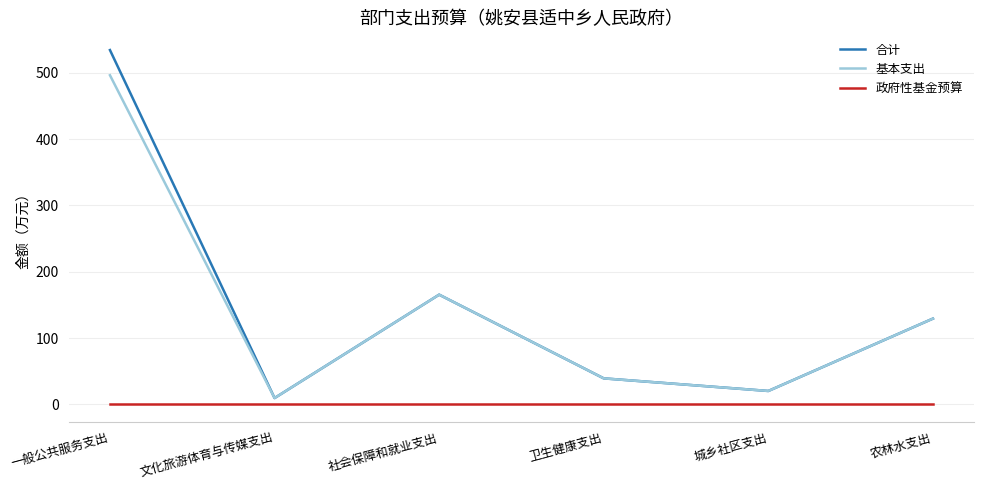

How many lines are shown in the chart?

3